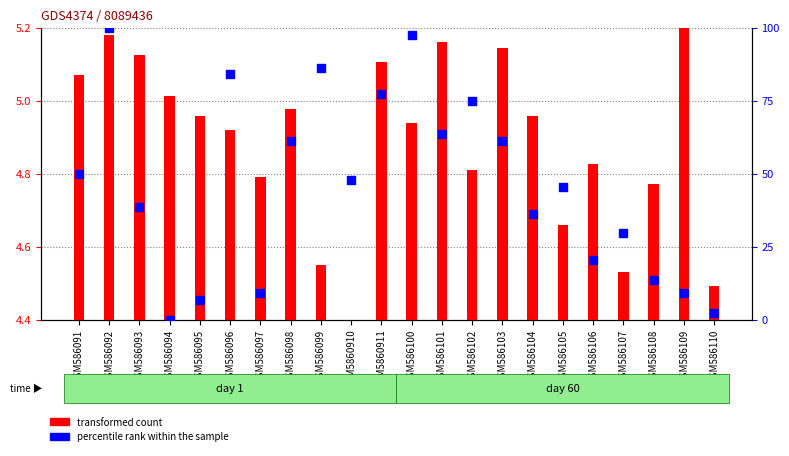

At which category is the sum across all series the highest?

GSM586092